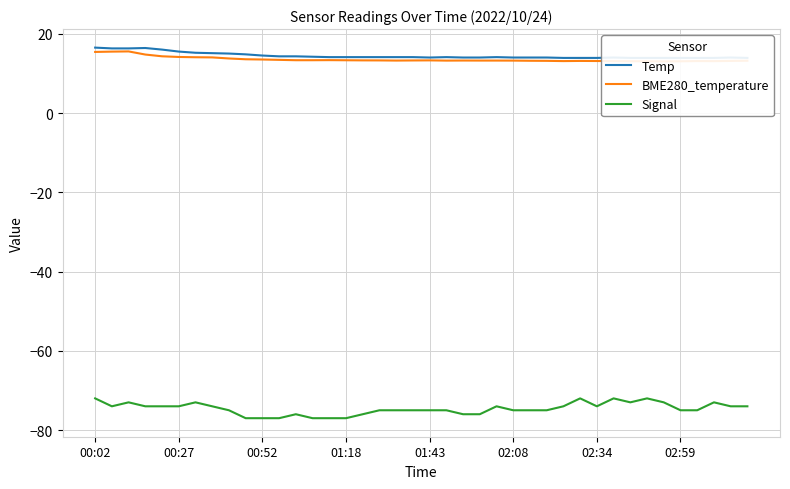

Count the Signal values in the range -75 to -74.

21